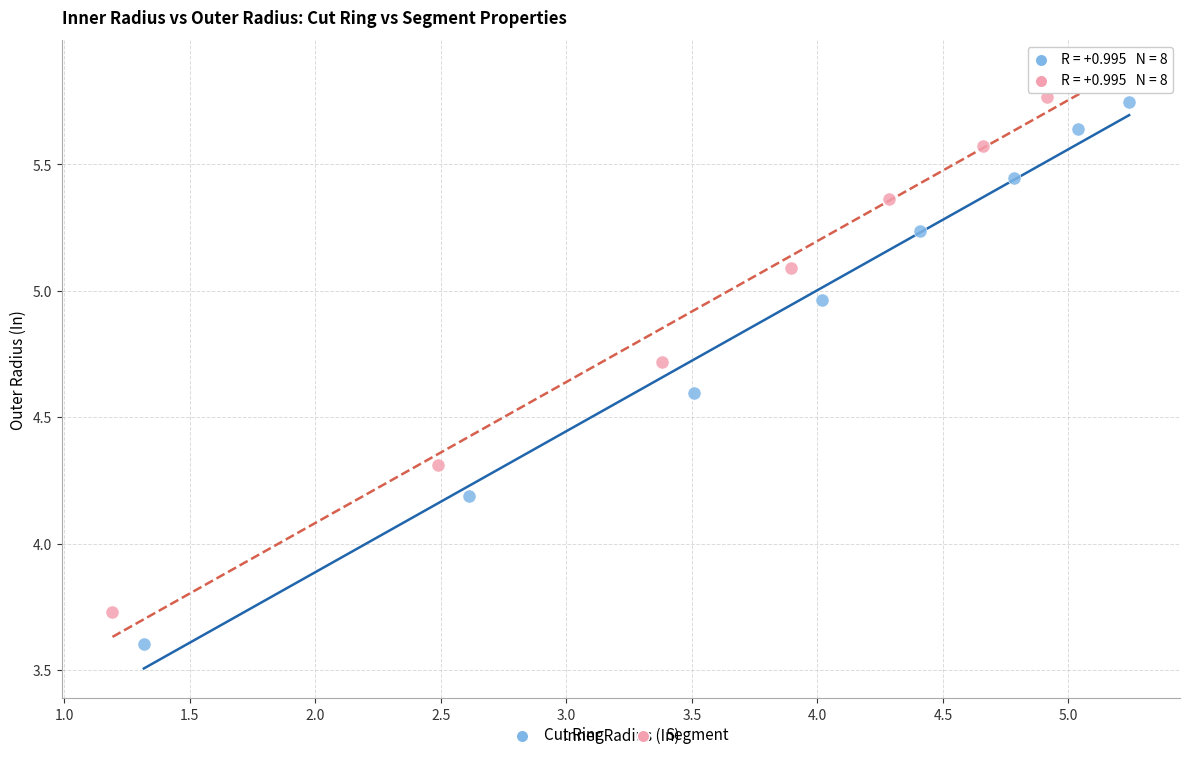

Which series reaches the maximum Y coordinate?

Segment